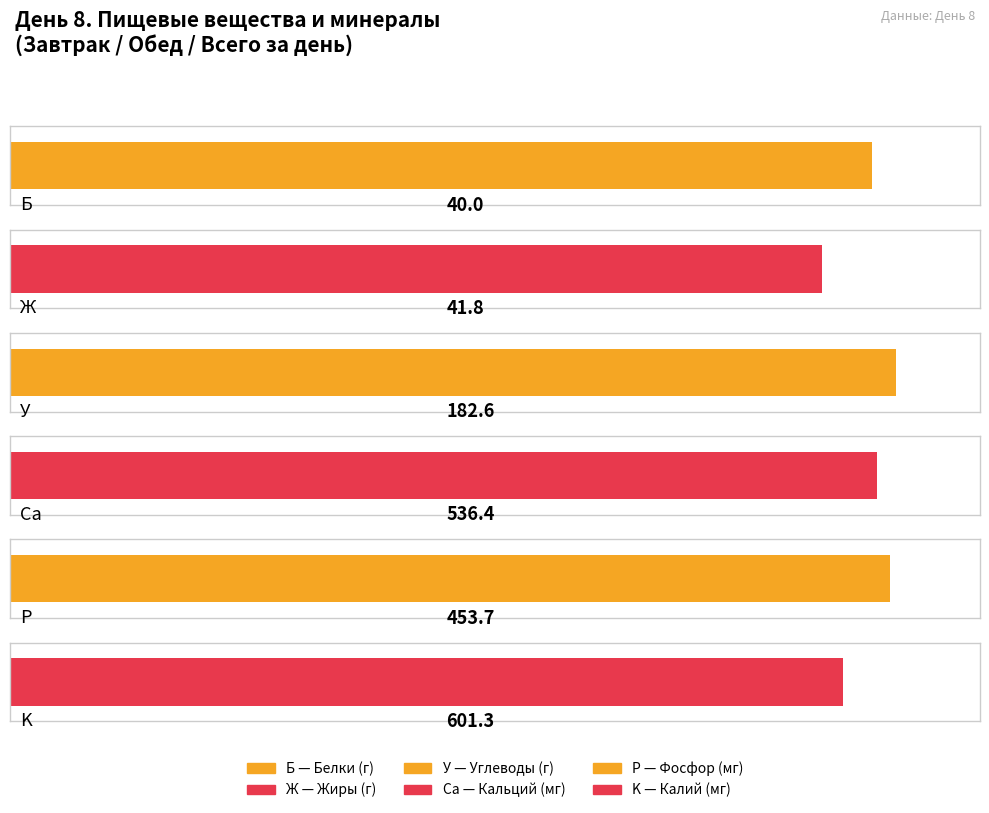

What is the total value across all series at Завтрак?

518.4